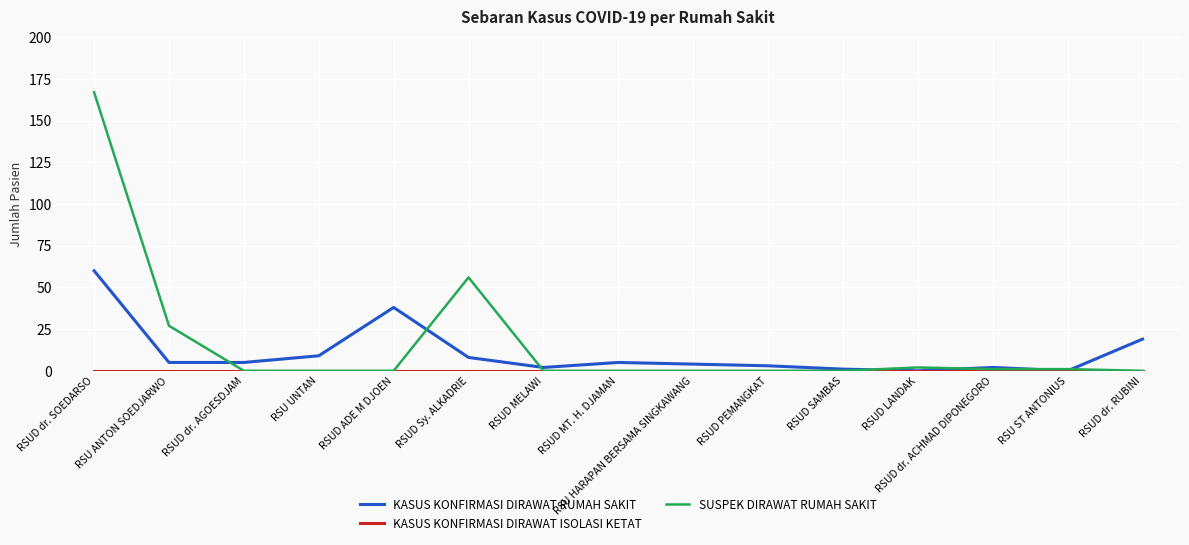

What is the total value across all series at RSUD Sy. ALKADRIE?

64